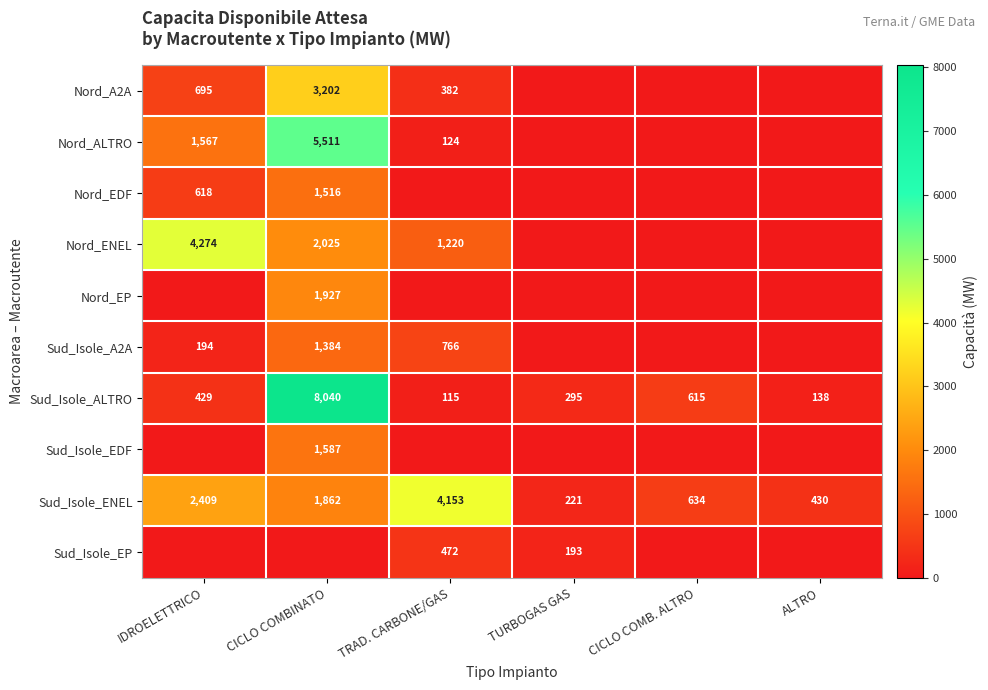

Is the value of Nord_ALTRO at CICLO COMBINATO greater than the value of Nord_ENEL at IDROELETTRICO?

Yes